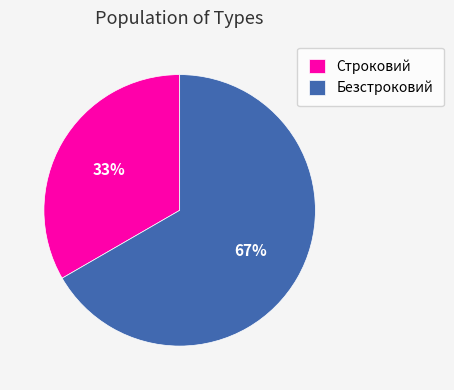

Which slice represents more than half of the pie?

Безстроковий